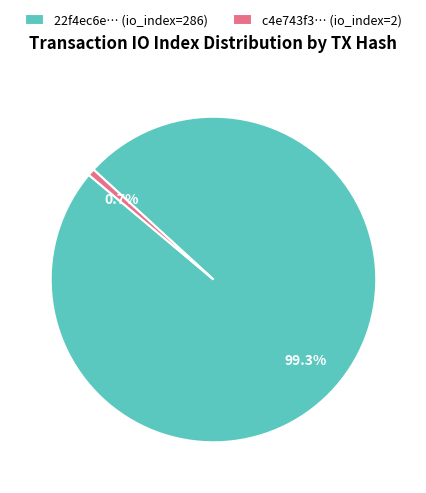

Between c4e743f3… (io_index=2) and 22f4ec6e… (io_index=286), which is larger?

22f4ec6e… (io_index=286)